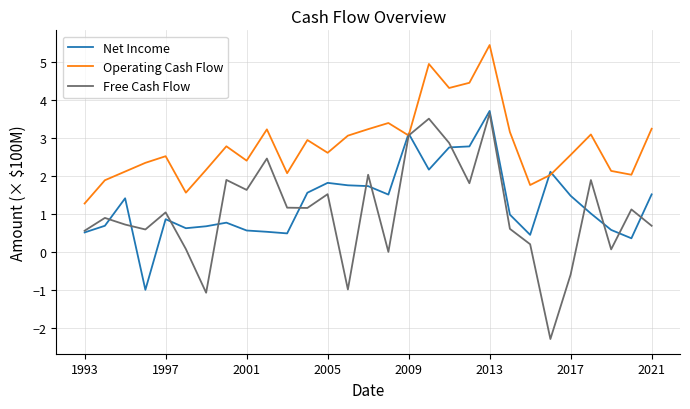

How many lines are shown in the chart?

3